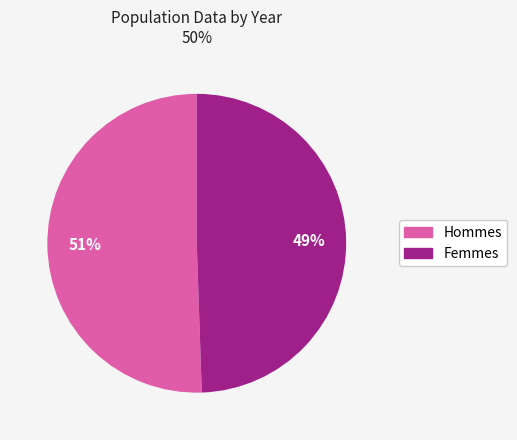

Is there a majority slice in this chart?

Yes